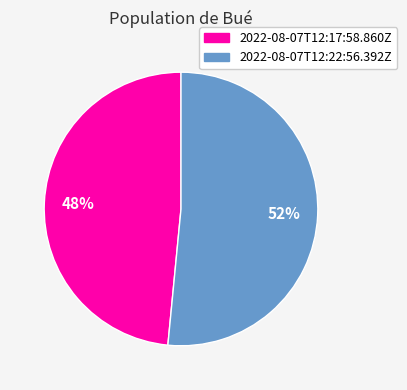

Do 2022-08-07T12:22:56.392Z and 2022-08-07T12:17:58.860Z together represent more than half of the pie?

Yes